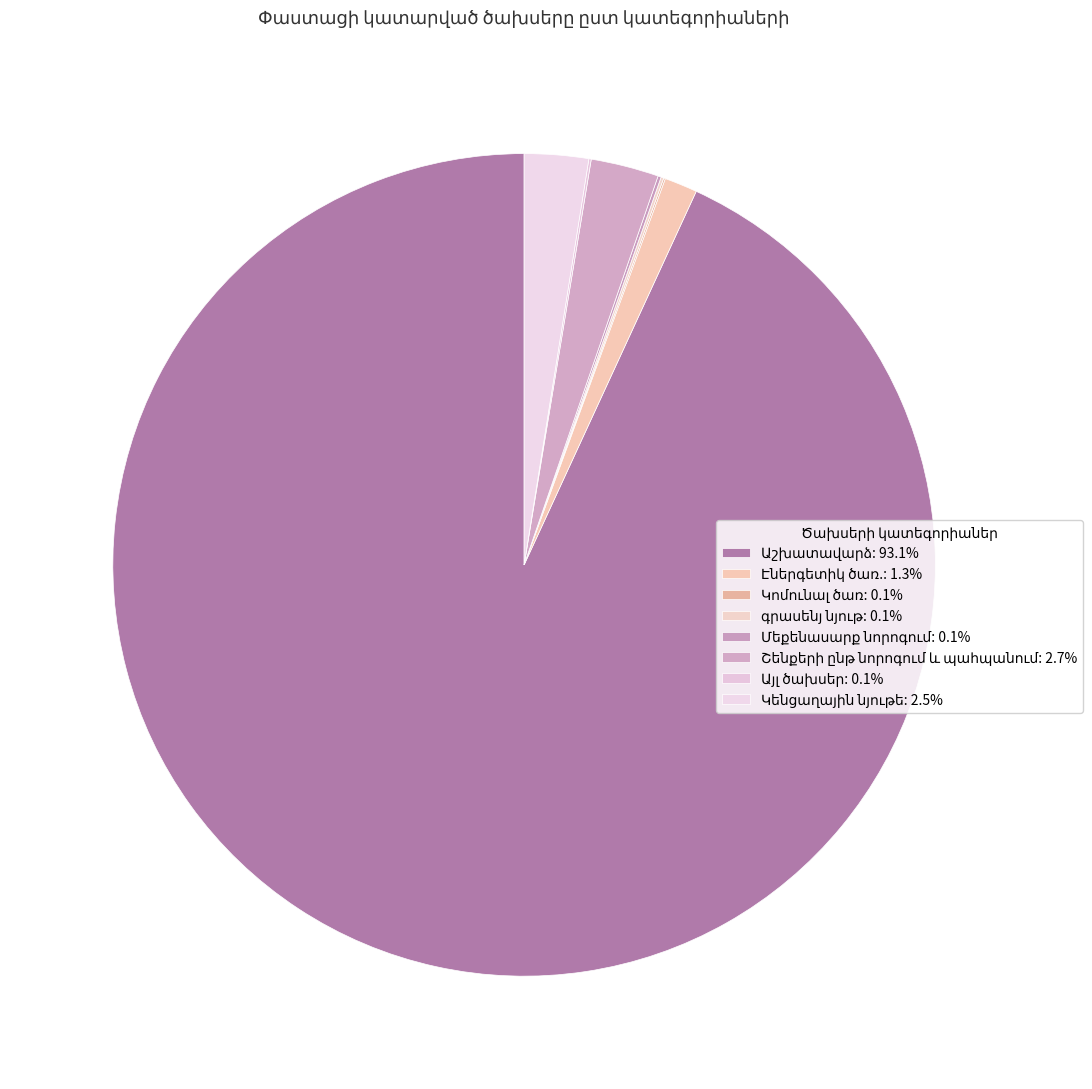

To the nearest percent, what is the difference between the largest and smallest slice percentages?

93%